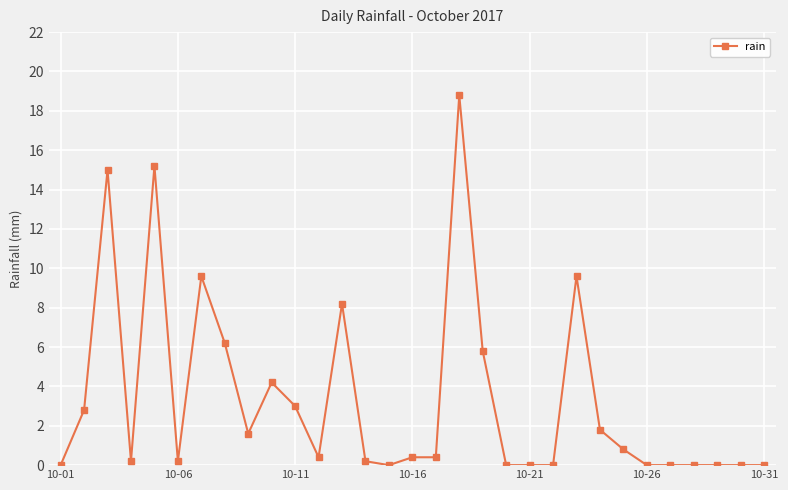

How many lines are shown in the chart?

1